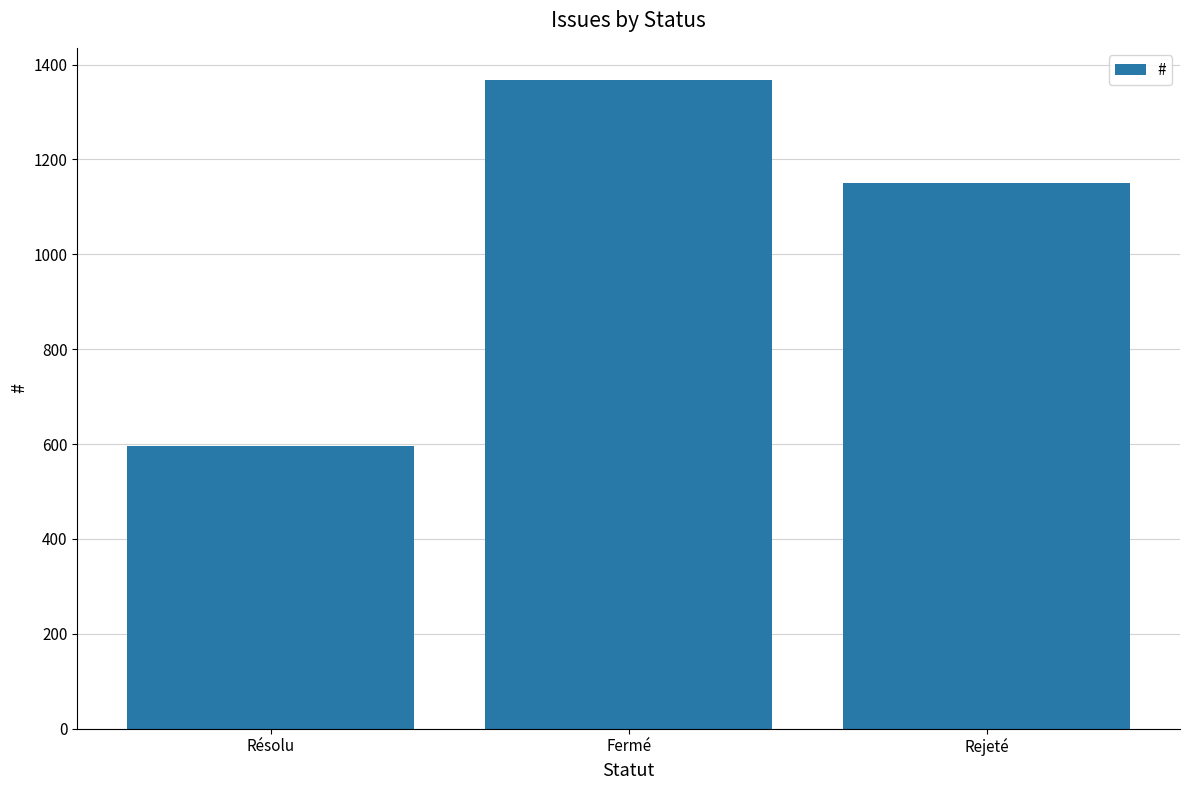

Count the number of categories in the chart.

3